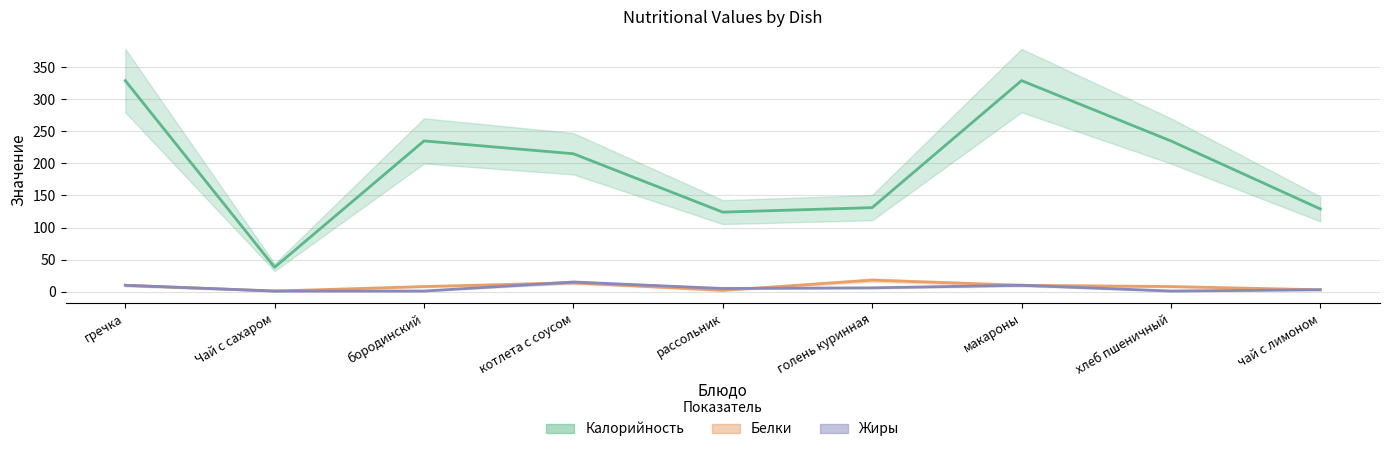

What is the highest value of the Жиры series?

15